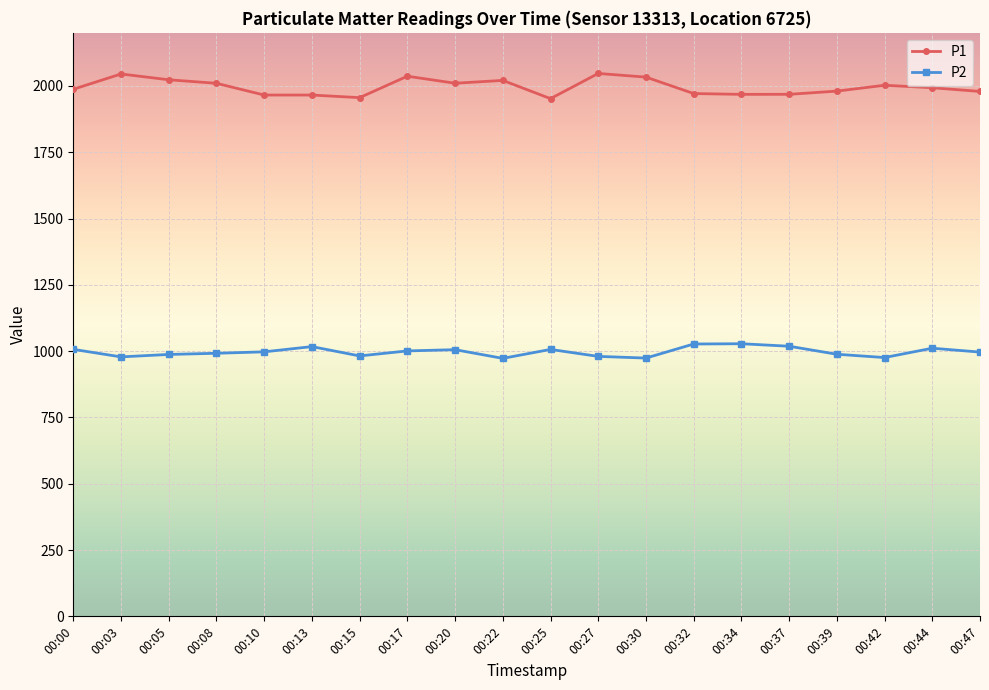

What is the sum of all P1 values?

39913.4